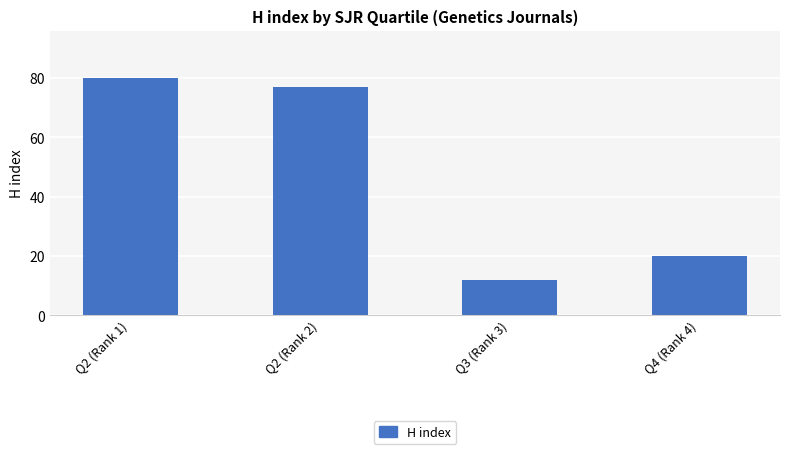

What is the maximum value shown in the chart?

80